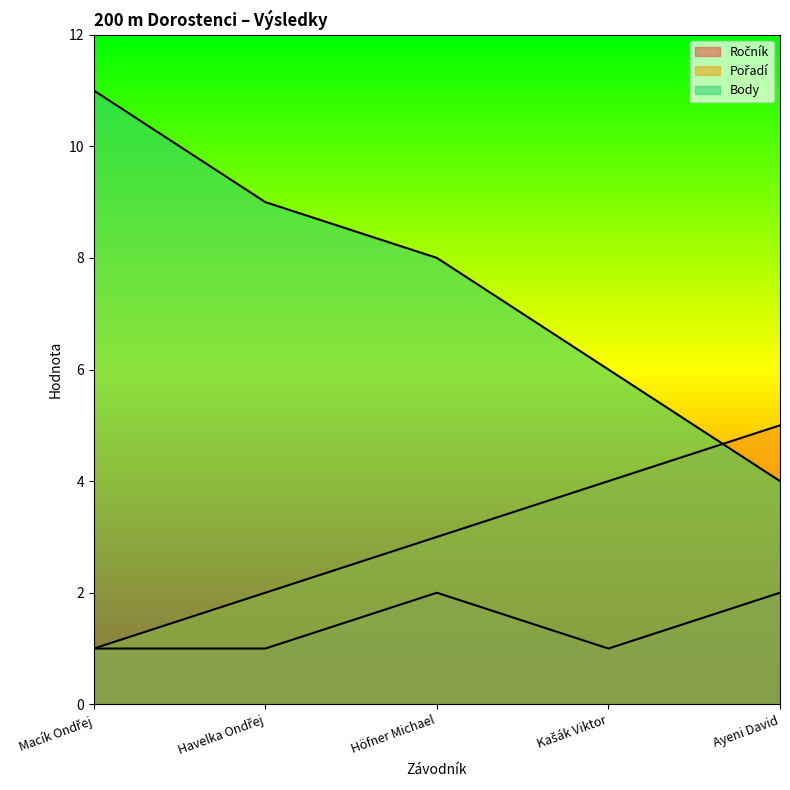

At Macík Ondřej, list the series in order from largest to smallest.

Body, Ročník, Pořadí